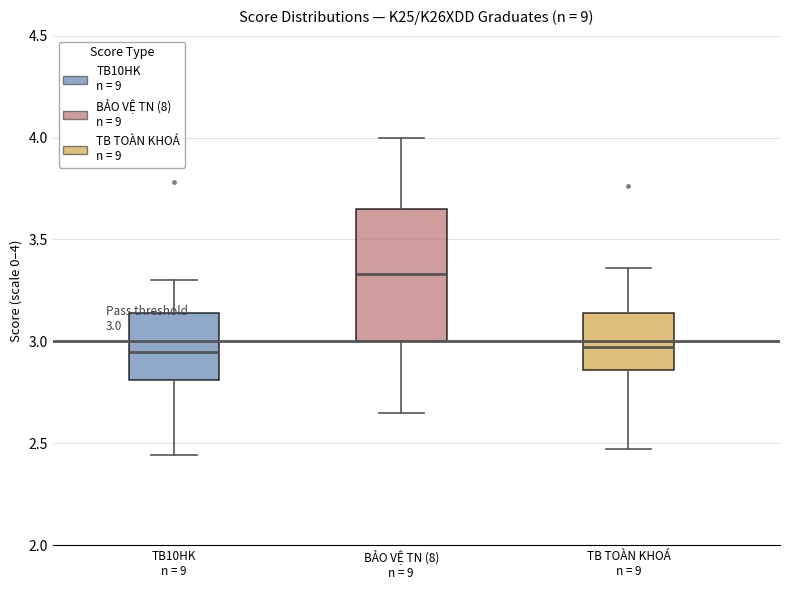

Which box is the tallest, from its lower edge to its upper edge?

BẢO VỆ TN (8) n = 9